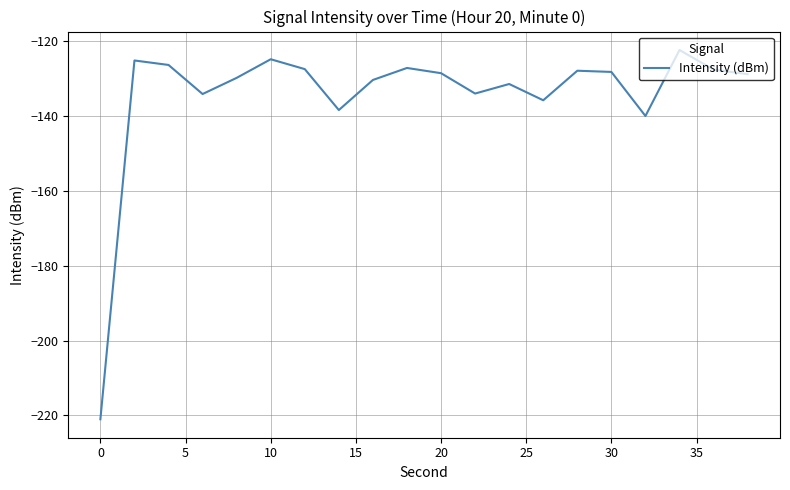

What is the maximum value shown in the chart?

-122.3